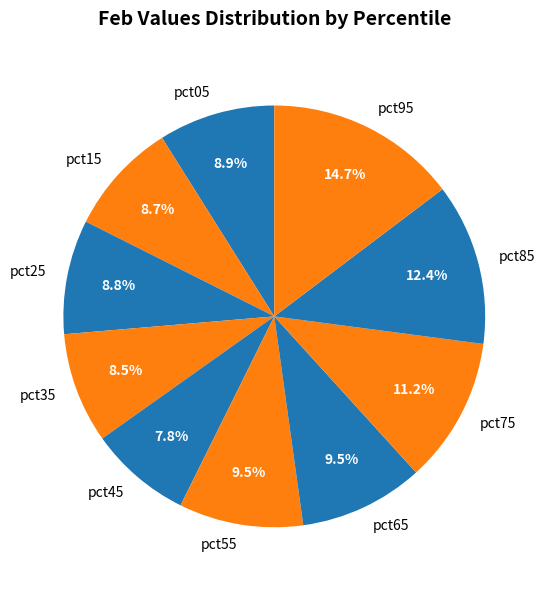

Do pct35 and pct85 together represent more than half of the pie?

No